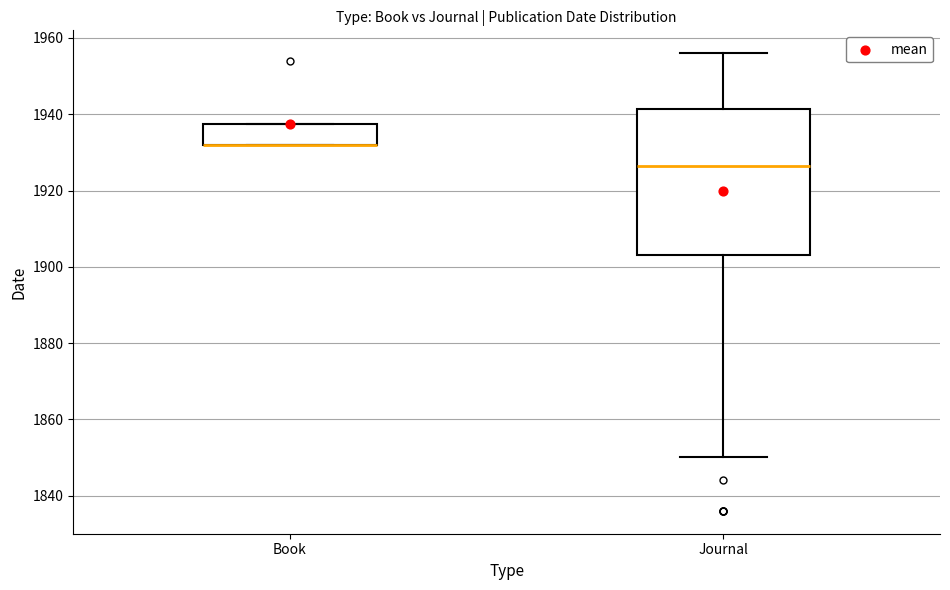

Which box is the tallest, from its lower edge to its upper edge?

Journal